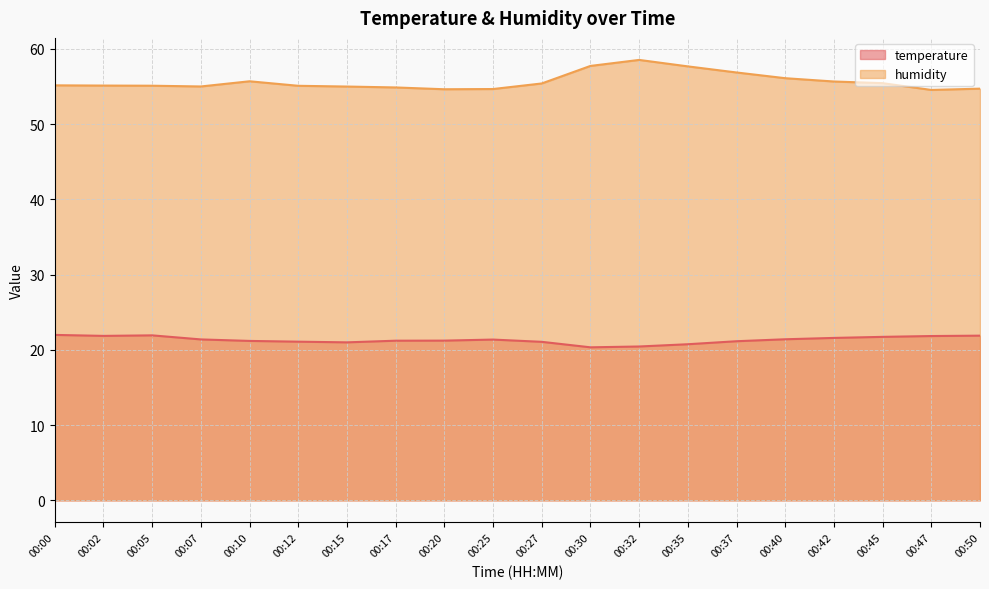

Reading right to left, extract all data points from this chart.

temperature: 21.9	21.8	21.7	21.6	21.4	21.1	20.8	20.4	20.3	21.1	21.4	21.2	21.2	21.0	21.1	21.2	21.4	21.9	21.9	22.0
humidity: 54.7	54.5	55.5	55.7	56.1	56.9	57.7	58.5	57.7	55.4	54.7	54.6	54.9	55.0	55.1	55.7	55.0	55.1	55.1	55.2